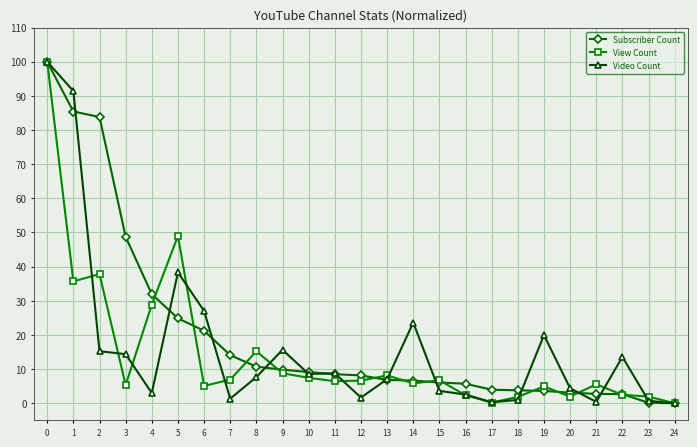

Which series changed the most between 4 and 20?

Subscriber Count